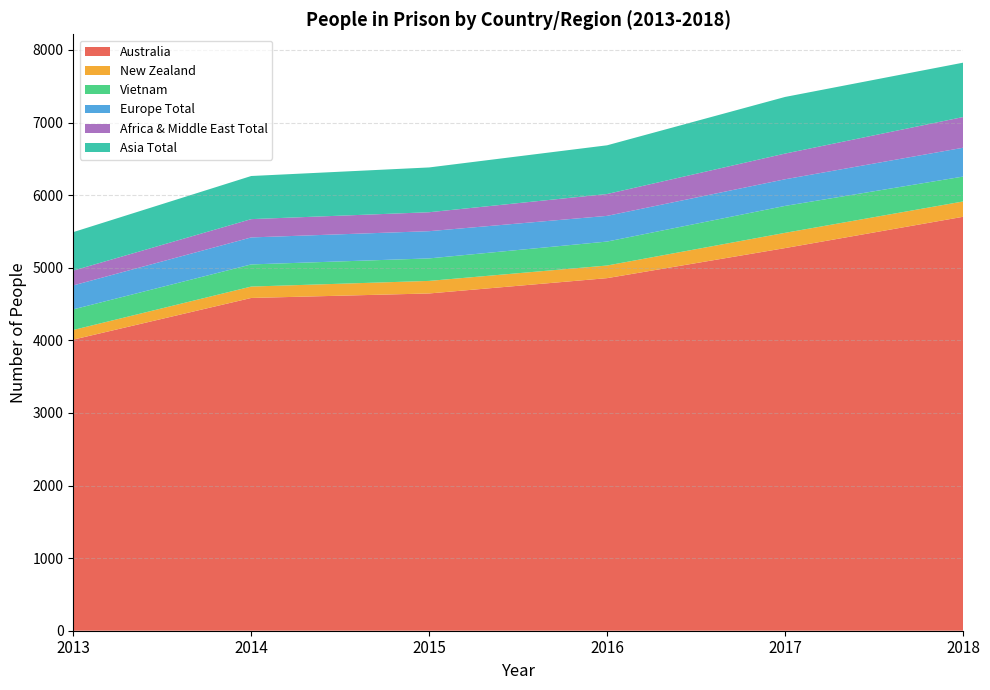

Reading right to left, list all the values displayed in this chart.

Australia: 5702	5271	4857	4646	4584	4010
New Zealand: 211	210	174	173	157	133
Vietnam: 343	371	330	310	305	284
Europe Total: 397	367	354	375	372	330
Africa & Middle East Total: 423	354	301	261	252	204
Asia Total: 749	780	671	617	594	530